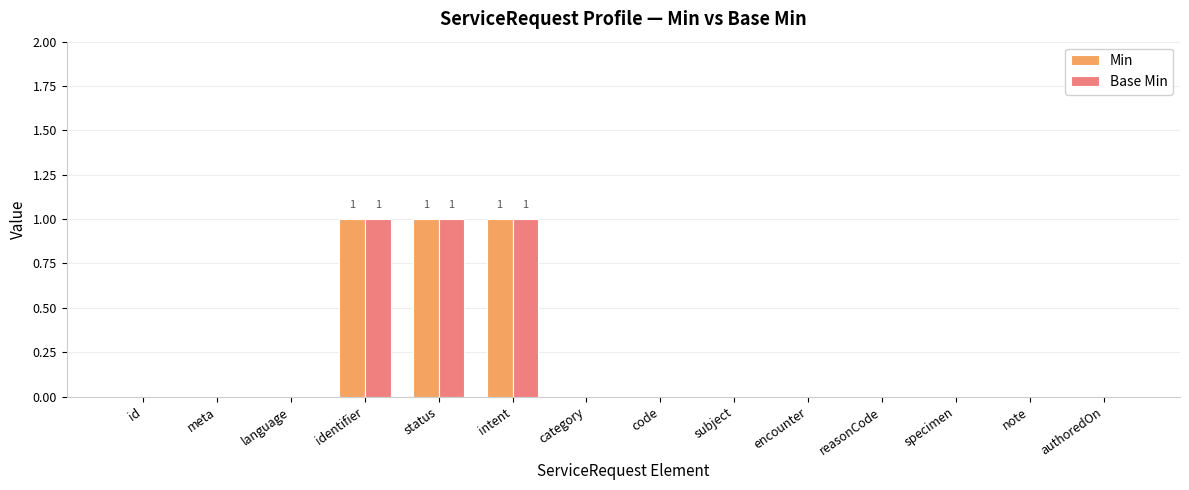

How many data points does each series have?

14